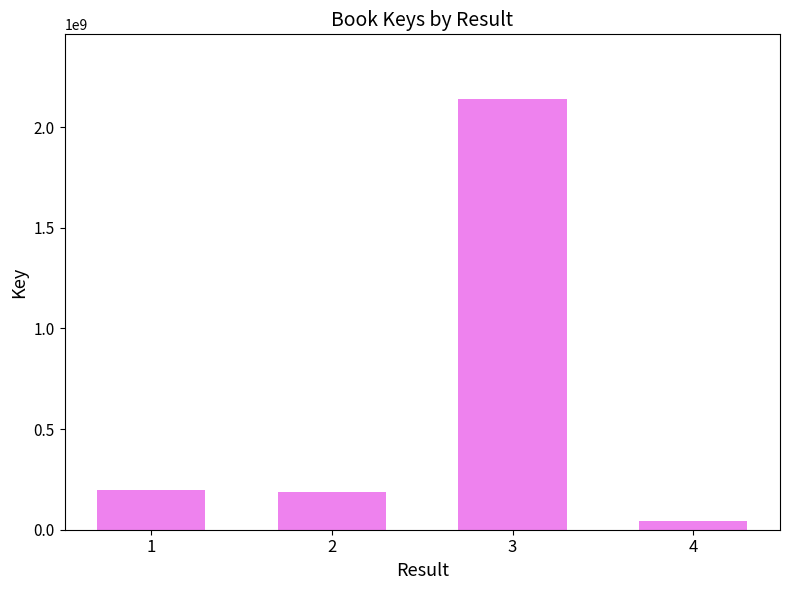

What is the difference between the maximum and minimum values?

2098180781